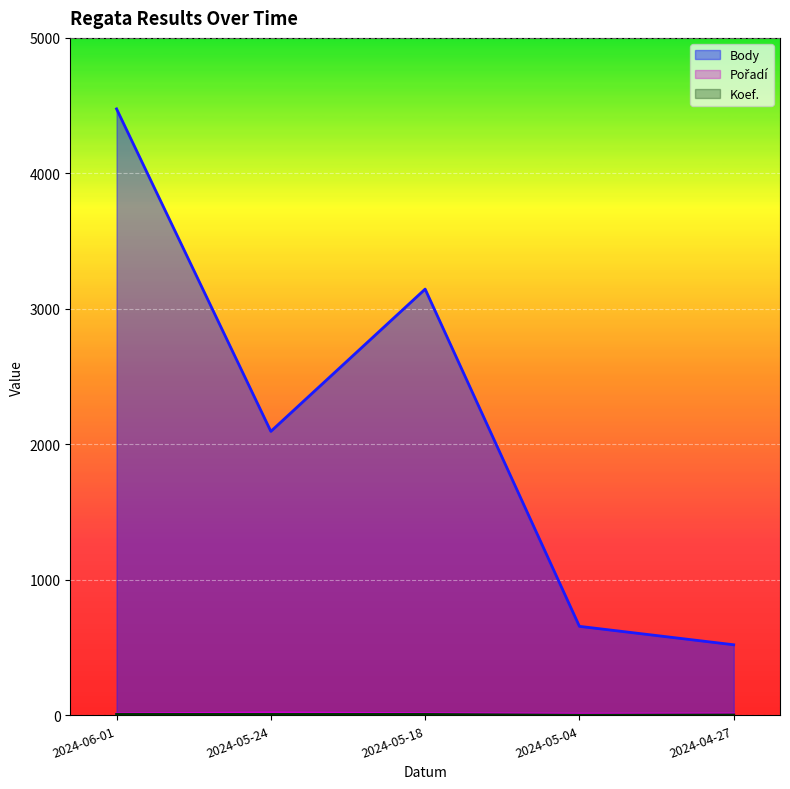

Is it true that Pořadí equals 10 at 2024-05-24?

False